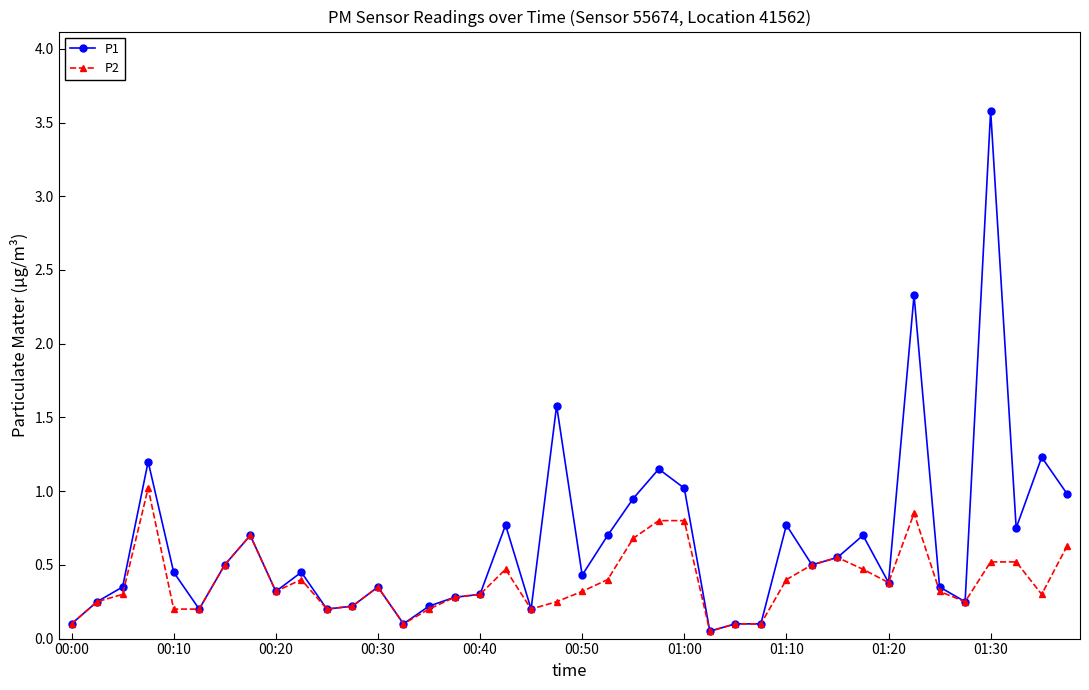

True or false: P2 has more than 1 interior local peaks.

True